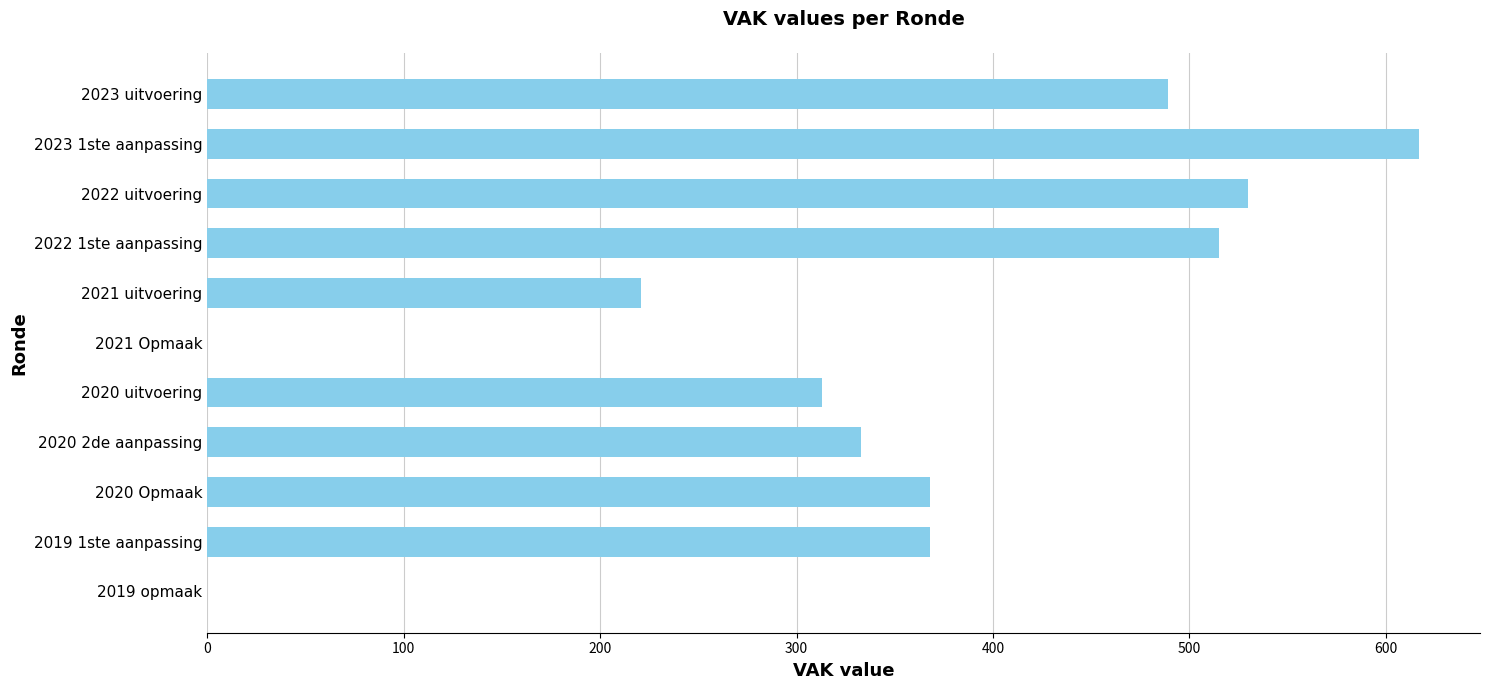

What is the change in value from 2023 1ste aanpassing to 2020 Opmaak?

-249